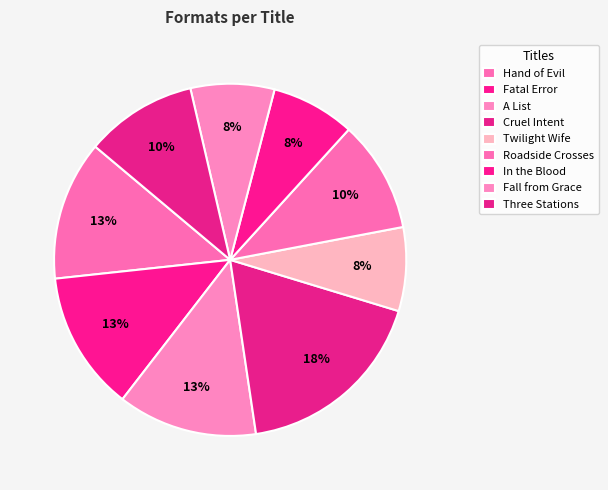

How many segments does this pie chart have?

9